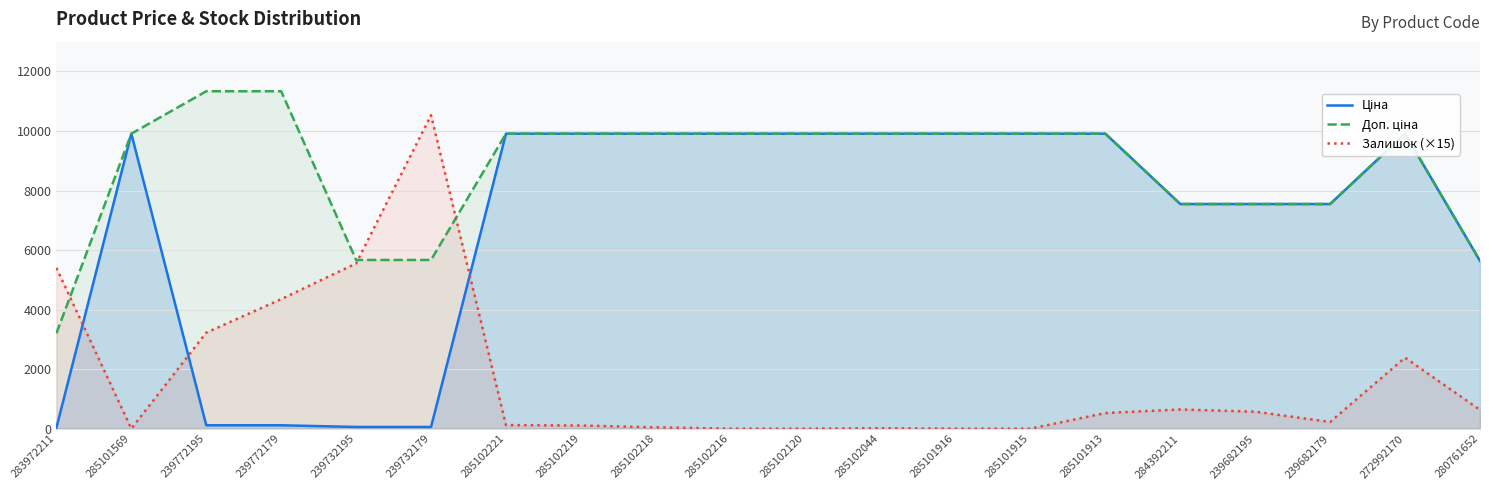

True or false: Ціна has more than 0 points higher than both neighbors.

True